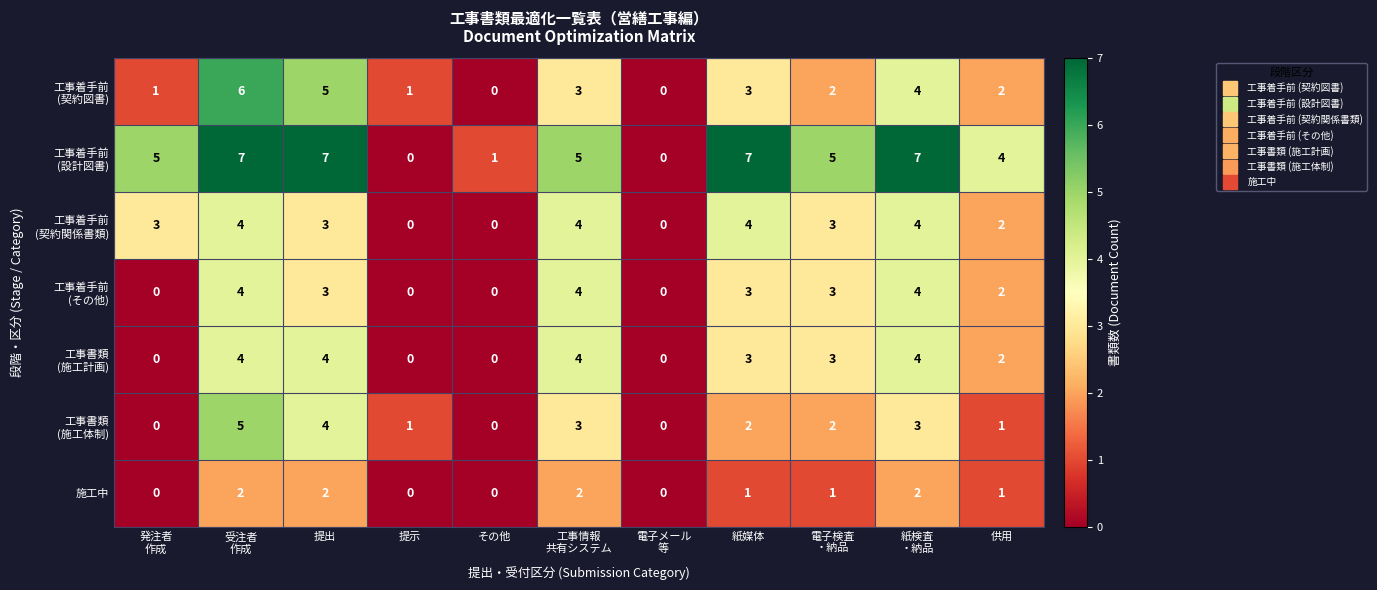

What is the difference between the highest and lowest values at 提出?

5